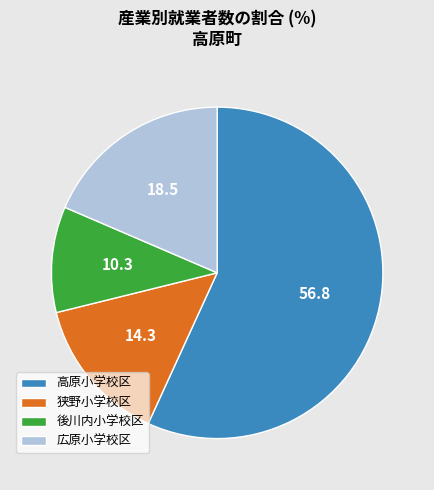

Is there any slice that represents more than half of the pie?

Yes